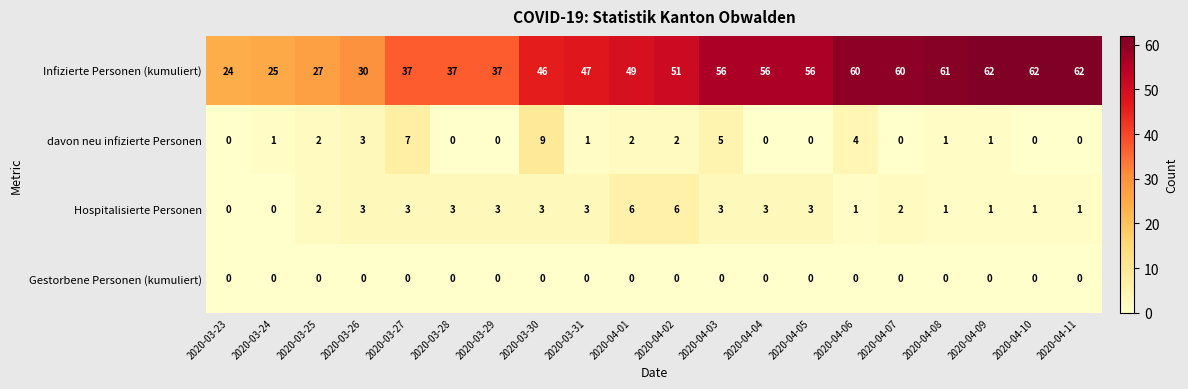

At 2020-03-31, list the series in order from largest to smallest.

Infizierte Personen (kumuliert), Hospitalisierte Personen, davon neu infizierte Personen, Gestorbene Personen (kumuliert)